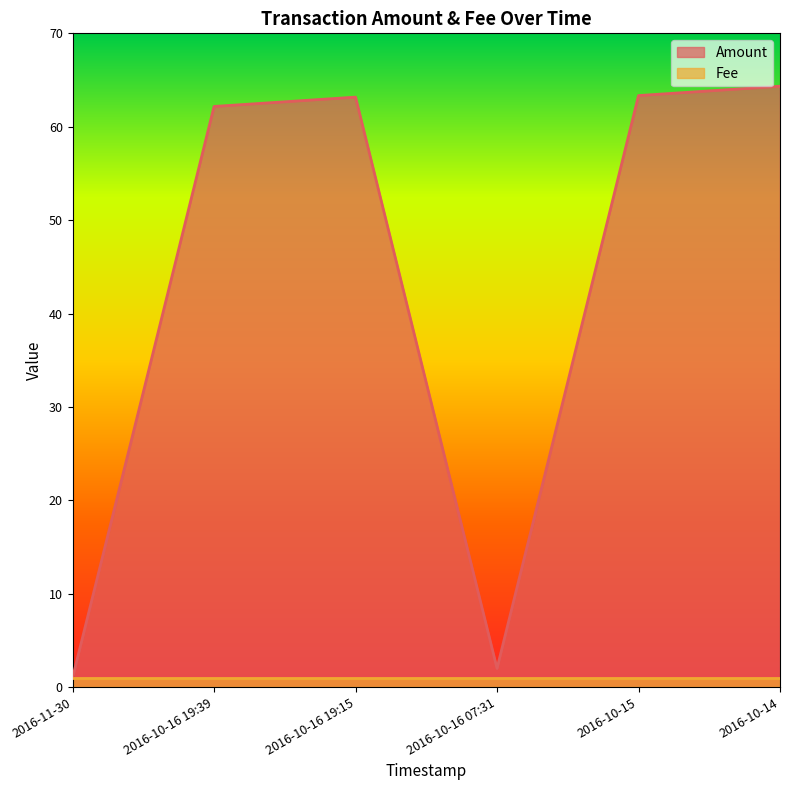

Reading left to right, extract all data points from this chart.

1.0	62.2	63.2	2.0	63.3	64.3